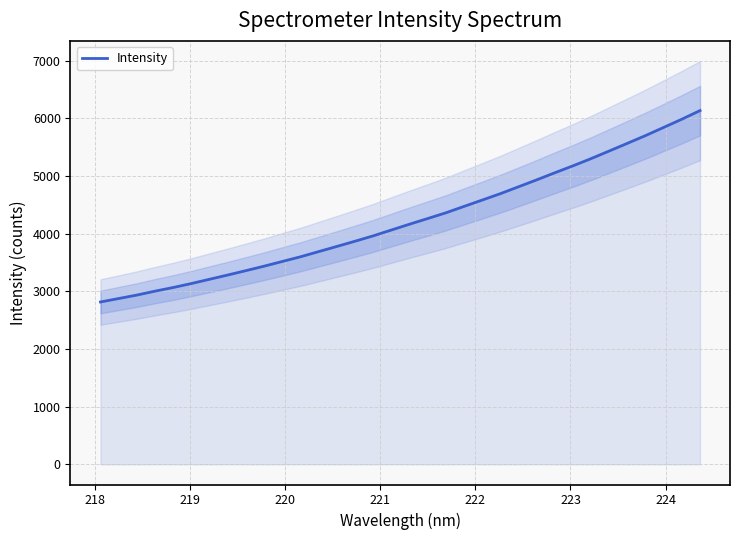

What is the minimum value for Intensity?

2814.3